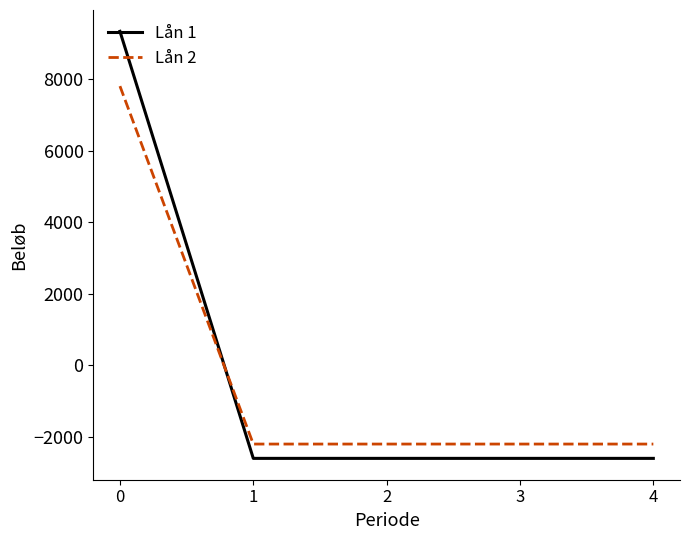

Is the value of Lån 2 at 1 greater than the value of Lån 1 at 4?

Yes